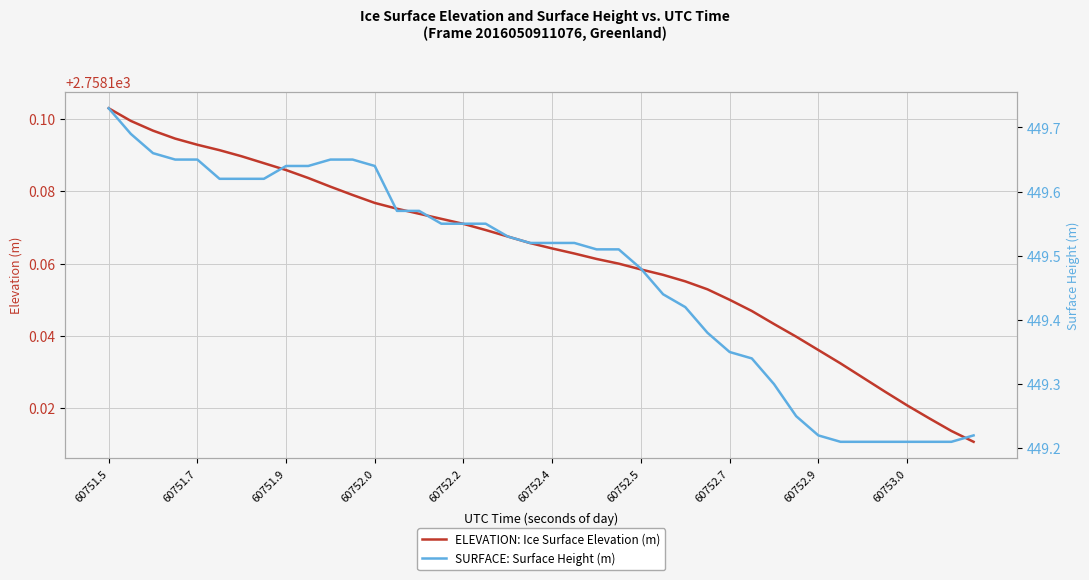

Does the chart display data point markers on the line(s)?

No